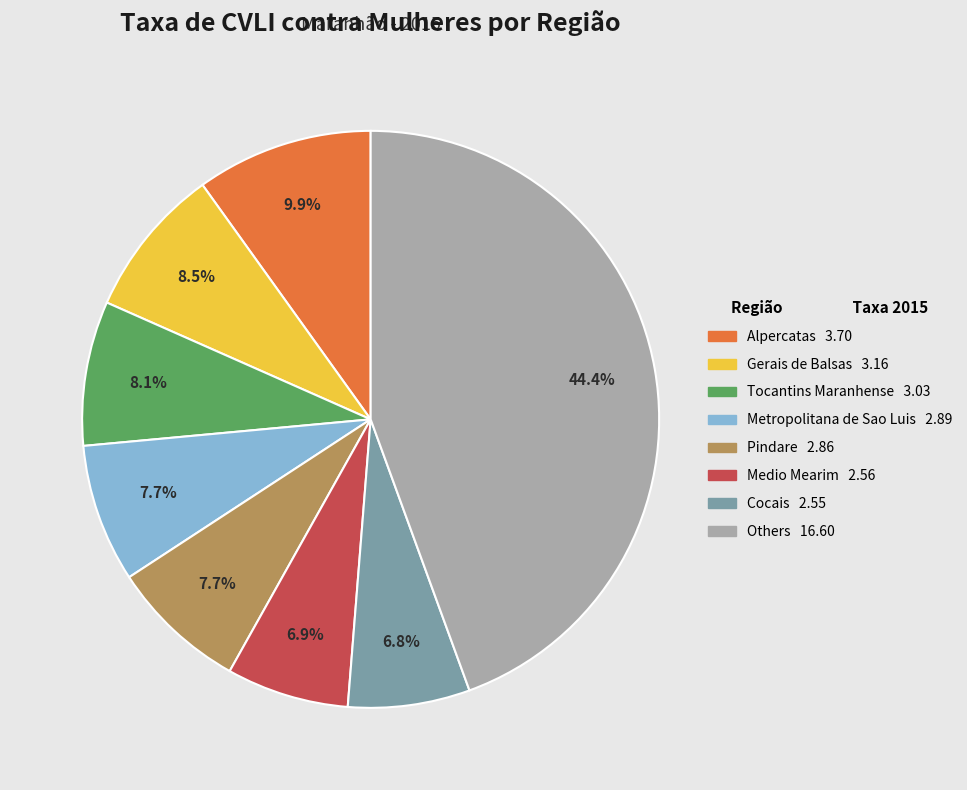

Does any single category account for the majority?

No